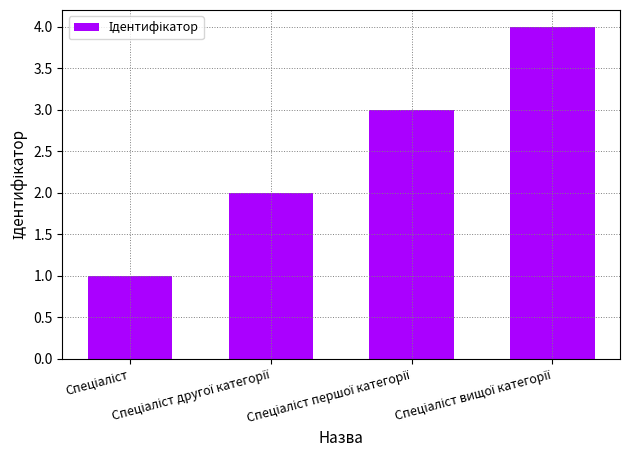

Count the number of data series in this chart.

1